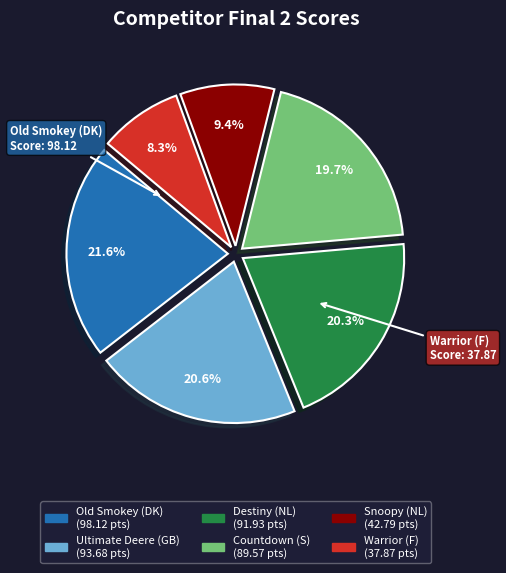

Is it true that Ultimate Deere (GB) is 21% of the pie?

True